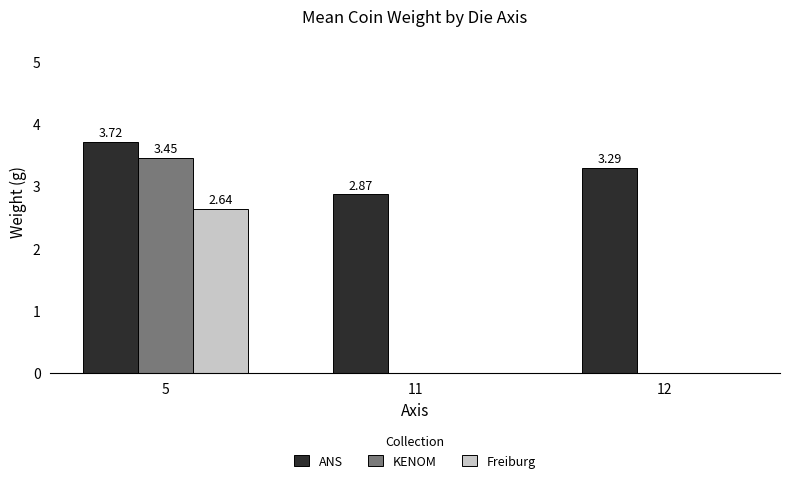

How many data points does each series have?

3